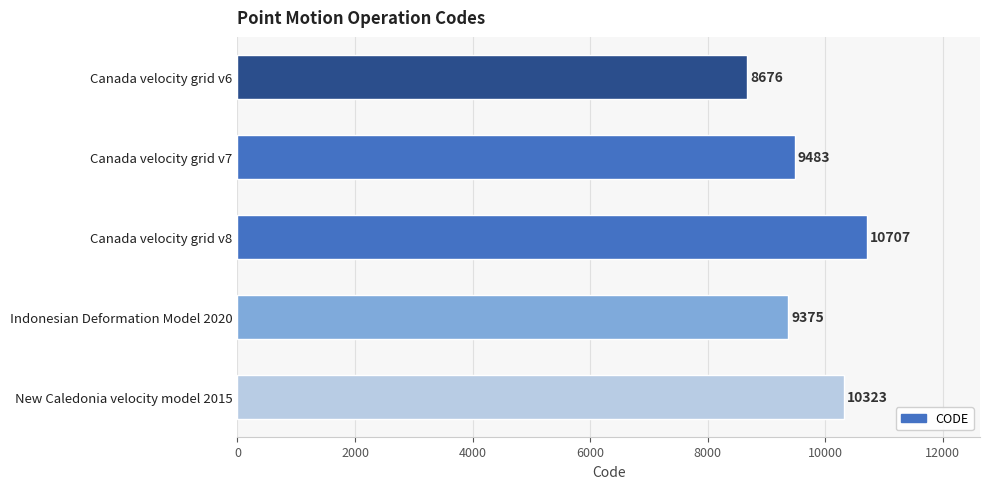

What is the change in value from Canada velocity grid v8 to New Caledonia velocity model 2015?

-384